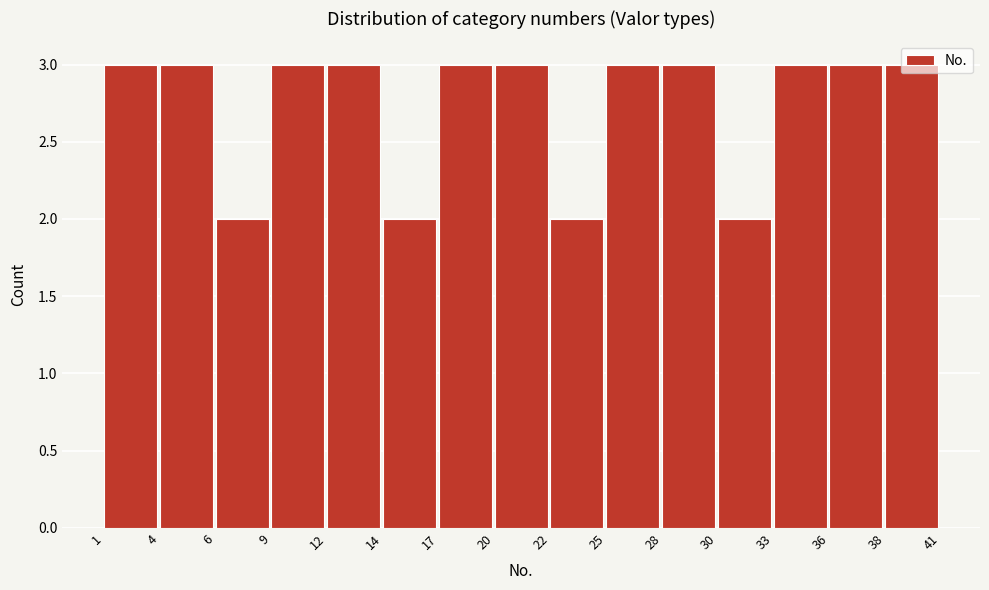

Reading left to right, transcribe this chart: for each bar, give the range it covers on the x-axis and its height. The values are not printed on the chart, so give them approximately, as read against the axis.

1 to 4: 3
4 to 6: 3
6 to 9: 2
9 to 12: 3
12 to 14: 3
14 to 17: 2
17 to 20: 3
20 to 22: 3
22 to 25: 2
25 to 28: 3
28 to 30: 3
30 to 33: 2
33 to 36: 3
36 to 38: 3
38 to 41: 3